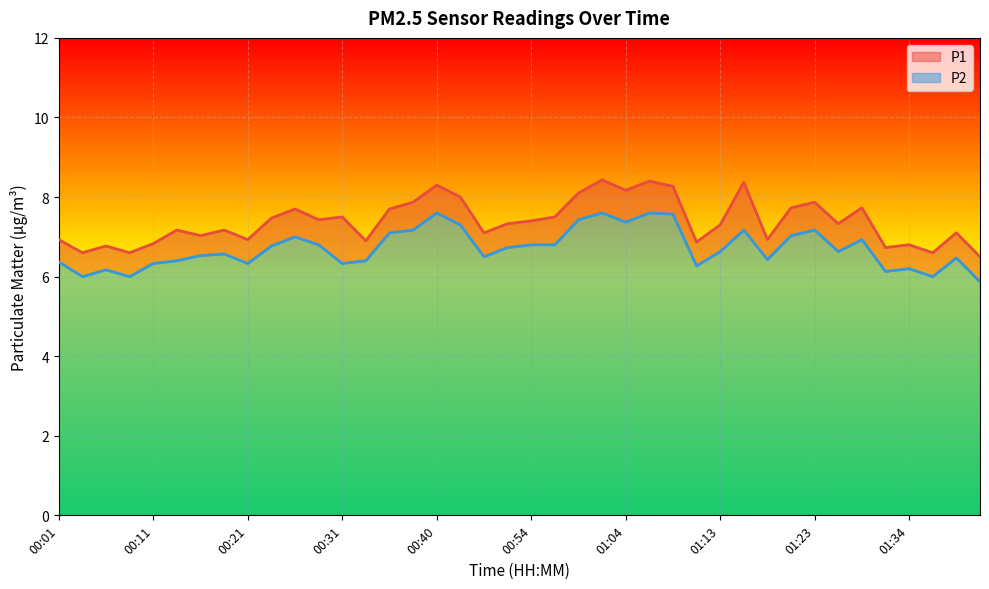

At which label does P2 reach its peak?

00:40